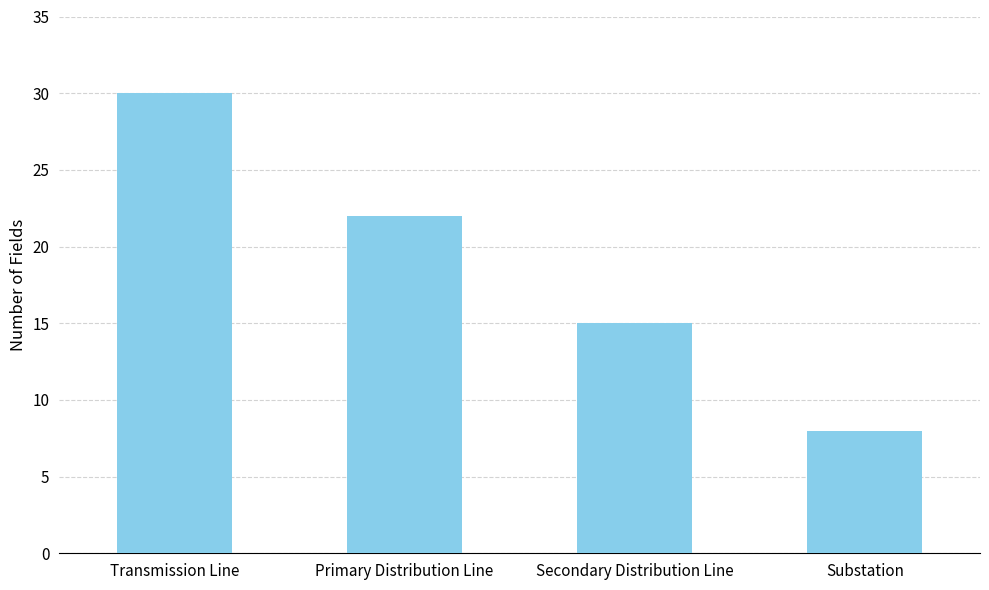

List the labels in order of value, smallest first.

Substation, Secondary Distribution Line, Primary Distribution Line, Transmission Line